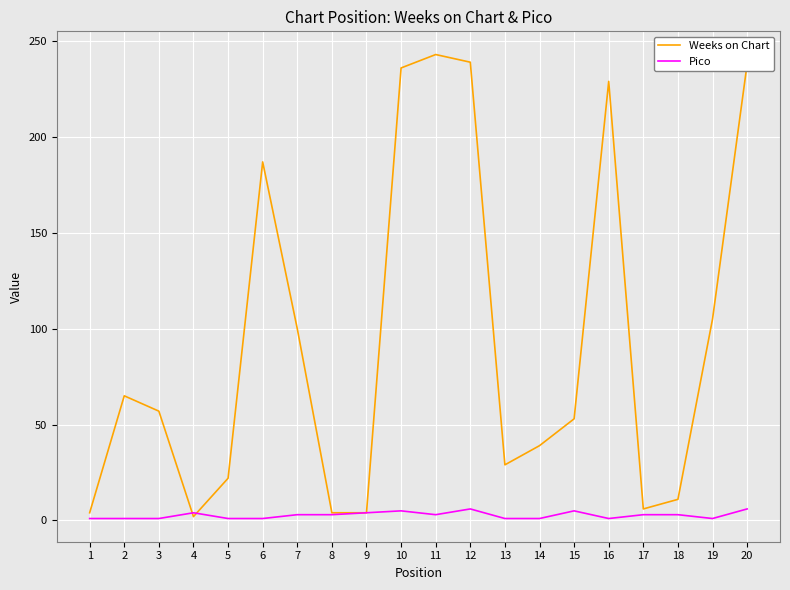

What is the highest value of the Weeks on Chart series?

243